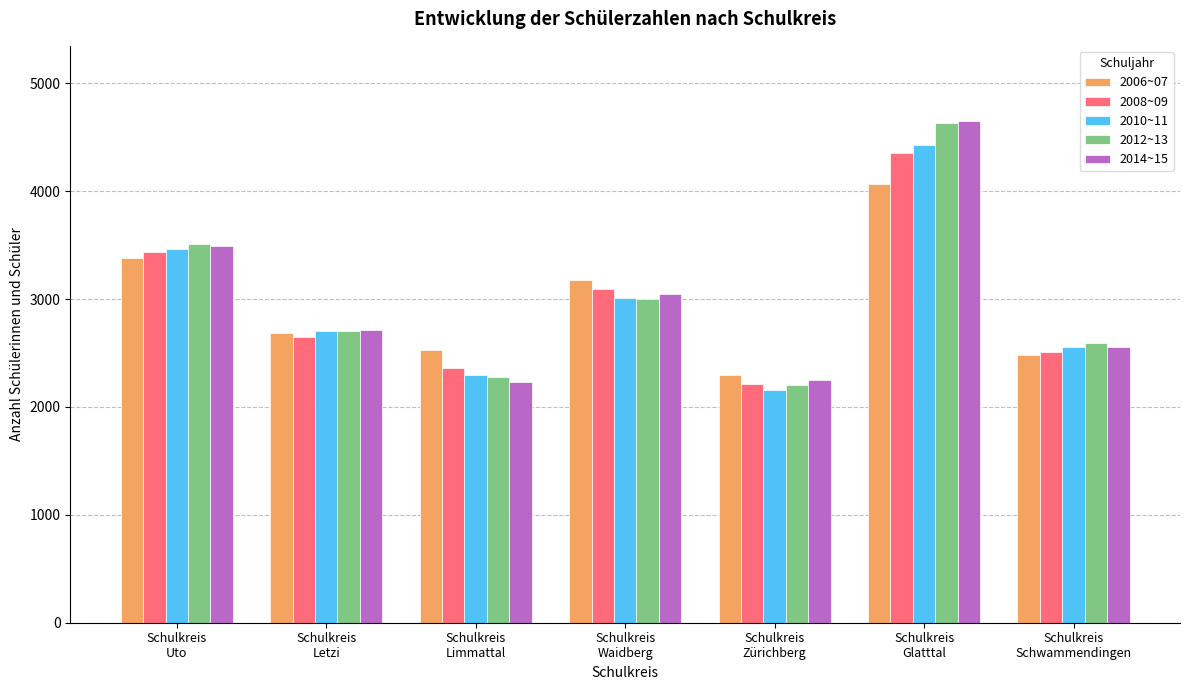

Is the value of 2008~09 at Schulkreis
Uto greater than the value of 2014~15 at Schulkreis
Limmattal?

Yes